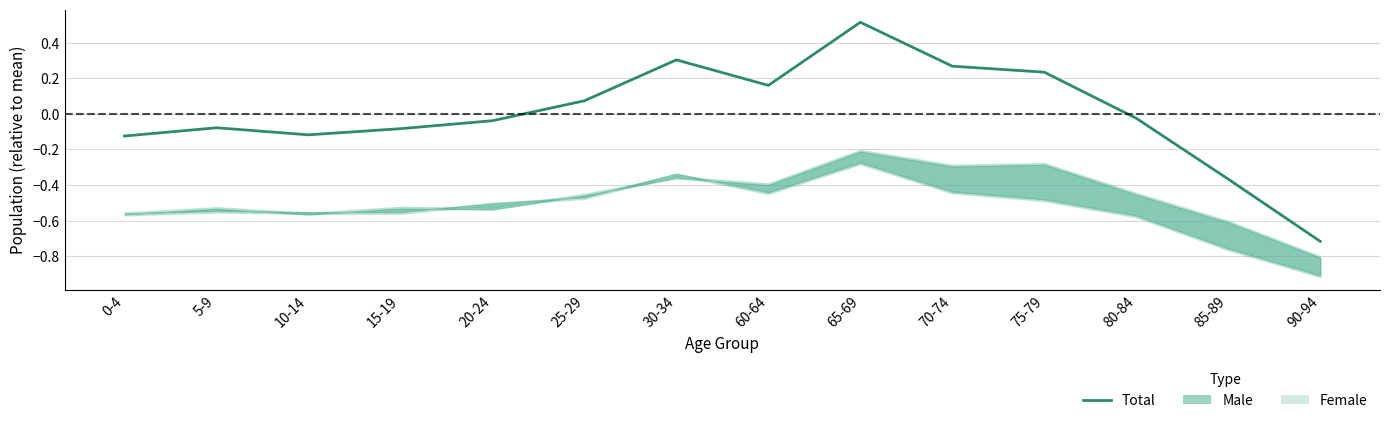

At which label is the value closest to 0?

80-84